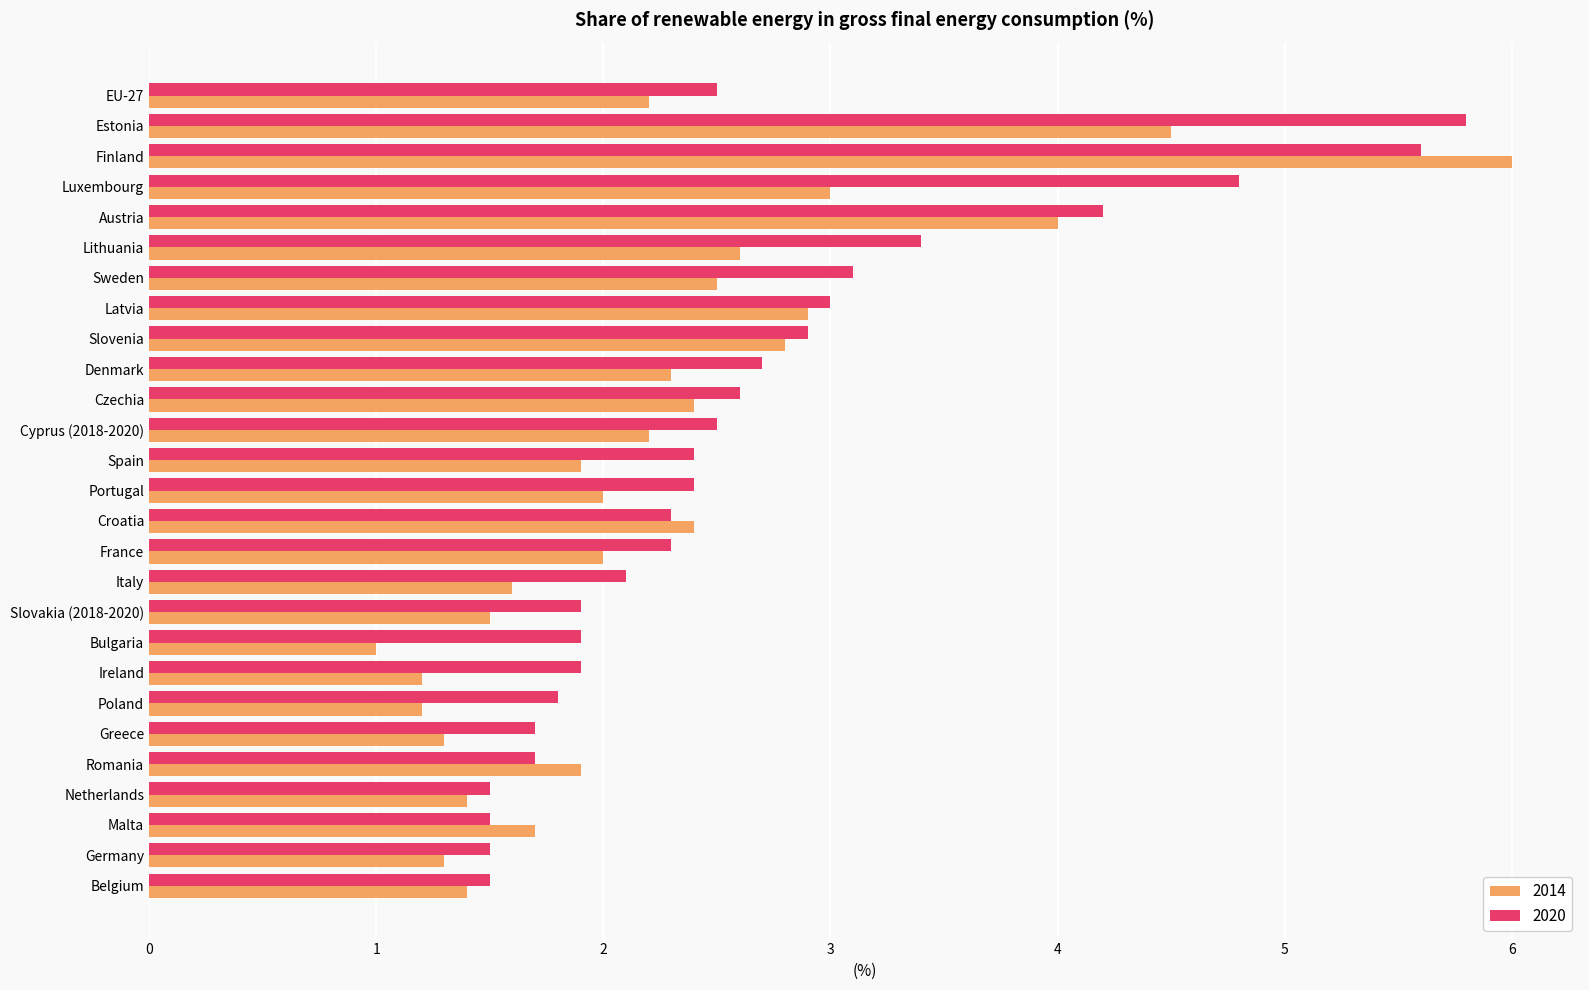

Is it true that 2014 equals 2.4 at Czechia?

True